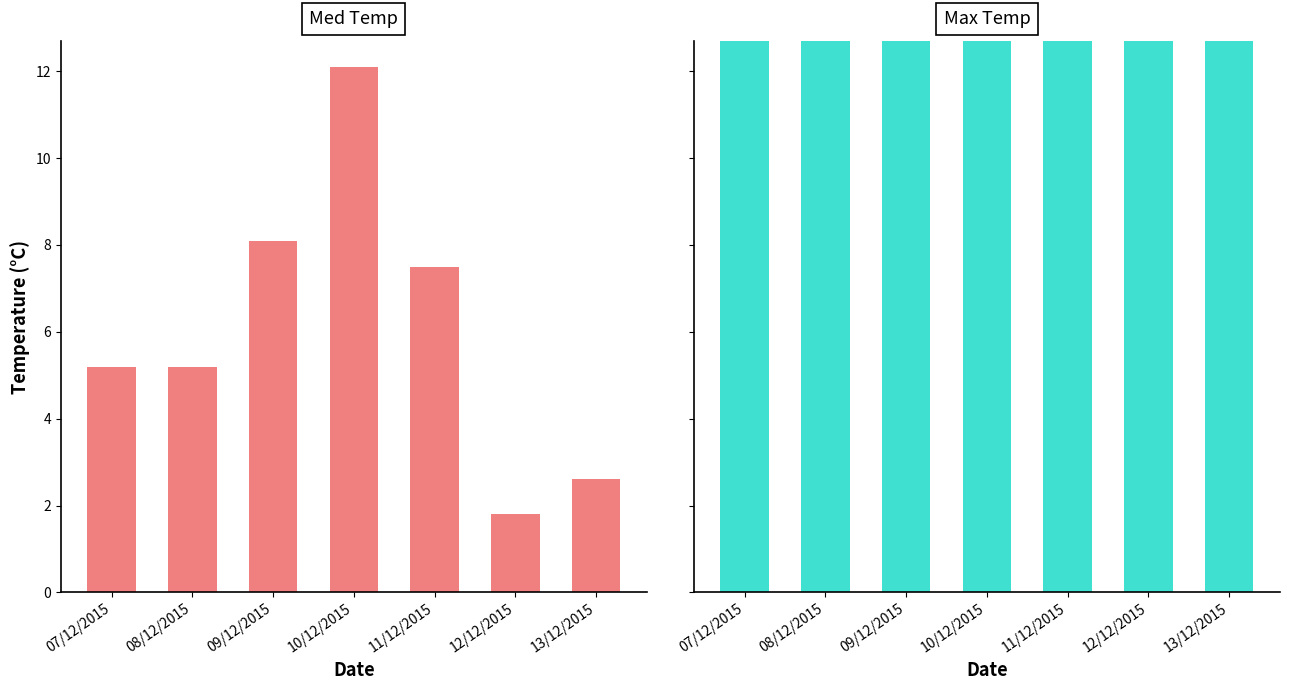

Reading left to right, extract all data points from this chart.

Med Temp: 07/12/2015=5.2	08/12/2015=5.2	09/12/2015=8.1	10/12/2015=12.1	11/12/2015=7.5	12/12/2015=1.8	13/12/2015=2.6
Max Temp: 07/12/2015=17.3	08/12/2015=15.6	09/12/2015=15.8	10/12/2015=15.3	11/12/2015=14.9	12/12/2015=13.3	13/12/2015=14.1